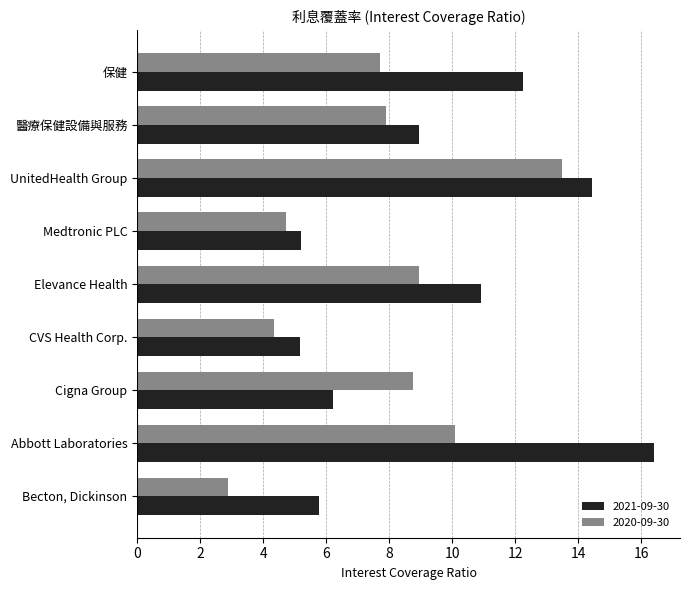

What is the approximate value of 2021-09-30 at 保健?

12.2